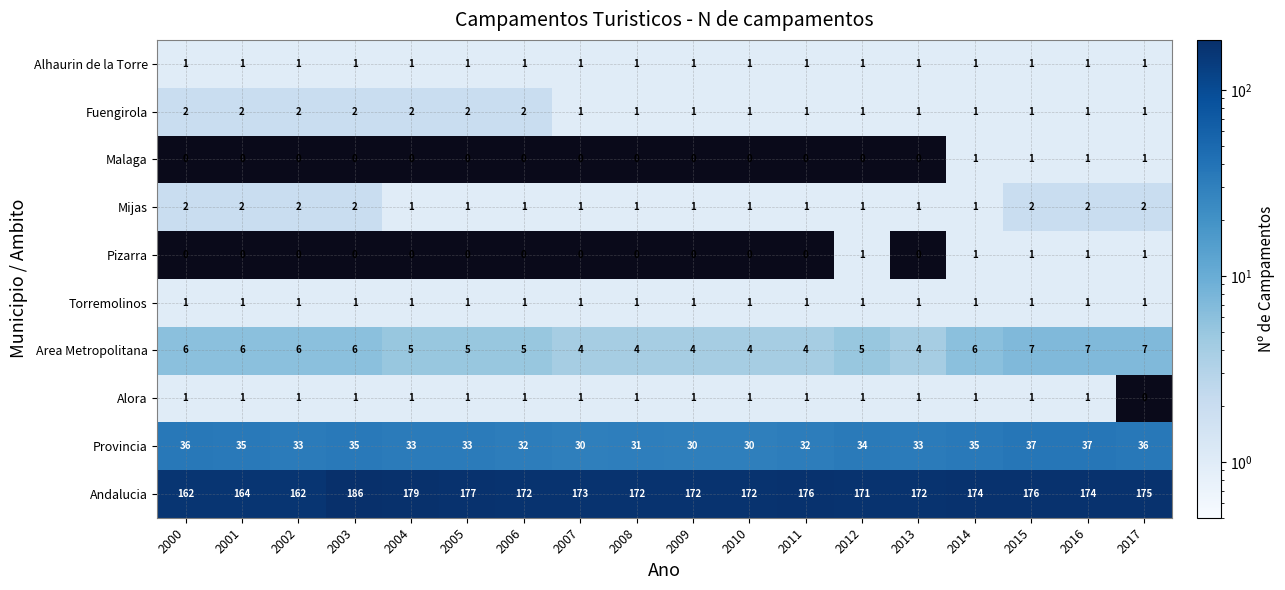

What is the average value of the Area Metropolitana series?

5